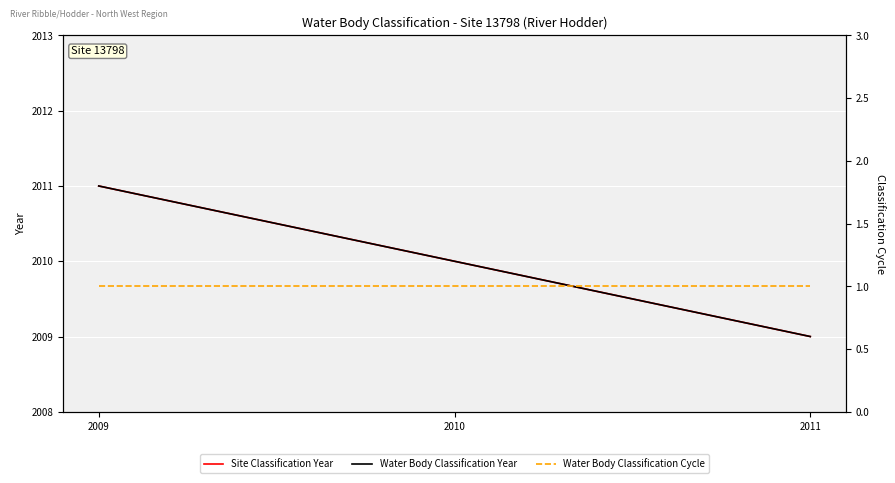

Reading left to right, transcribe all the data shown in this chart.

Site Classification Year: 2009=2011	2010=2010	2011=2009
Water Body Classification Year: 2009=2011	2010=2010	2011=2009
Water Body Classification Cycle: 2009=1	2010=1	2011=1